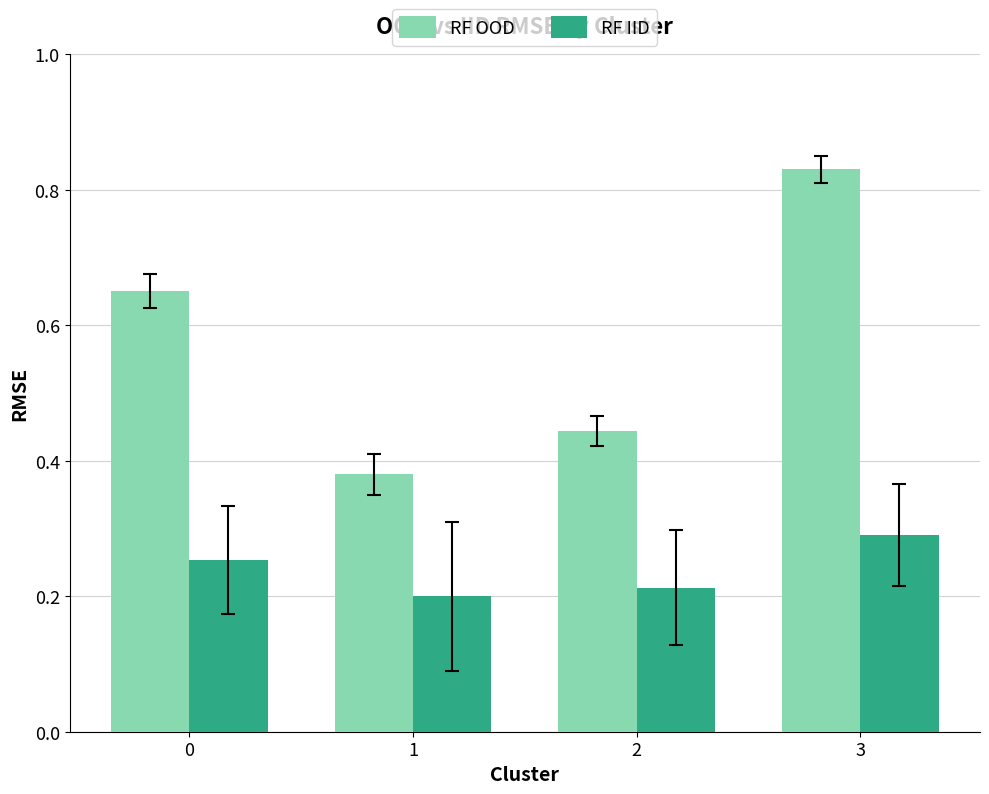

How many bars are there in total?

8